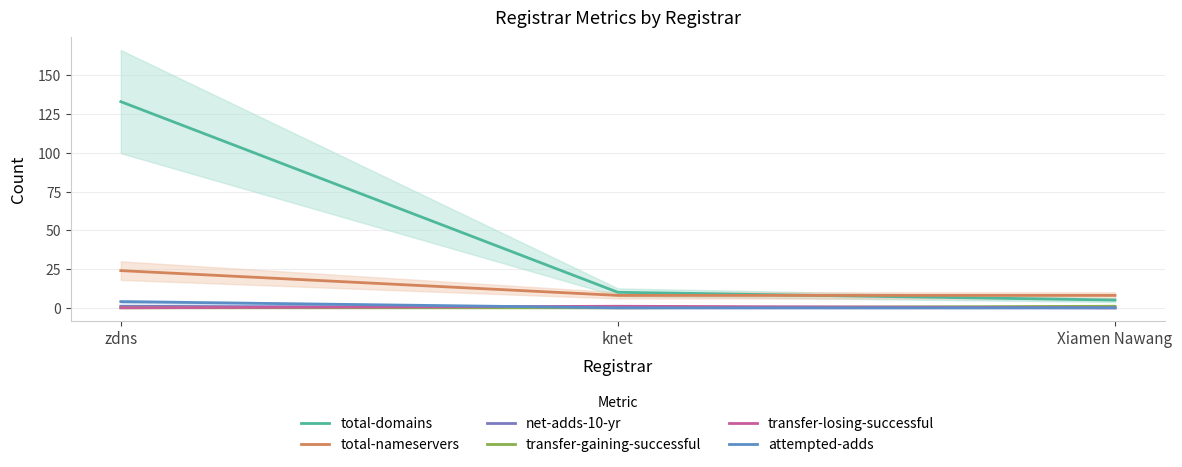

The net-adds-10-yr series shows -1 at Xiamen Nawang. True or false?

False